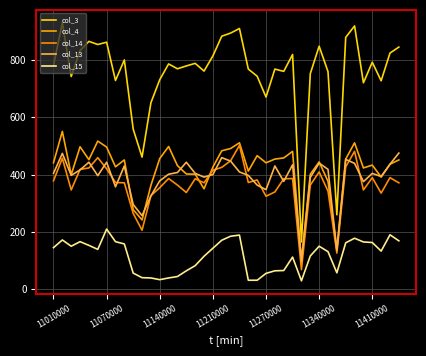

At how many categories does at least one series exceed 70?

40